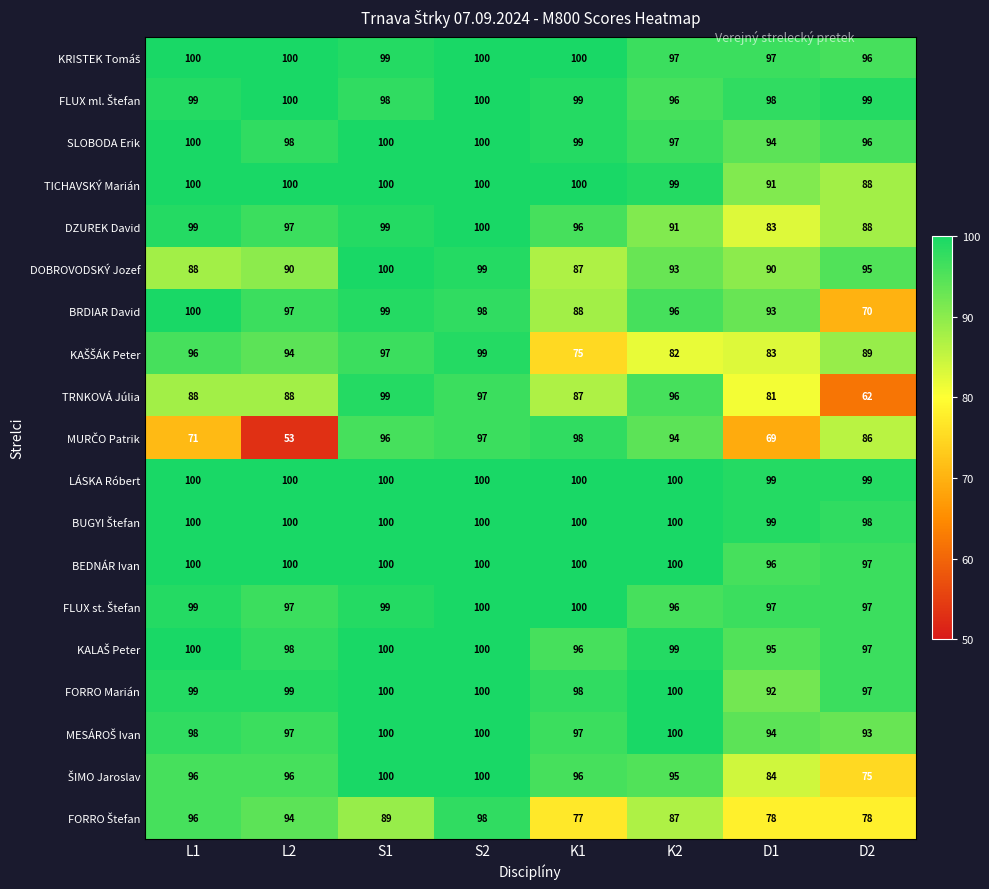

What is the sum of the FORRO Marián values at S2 and L2?

199